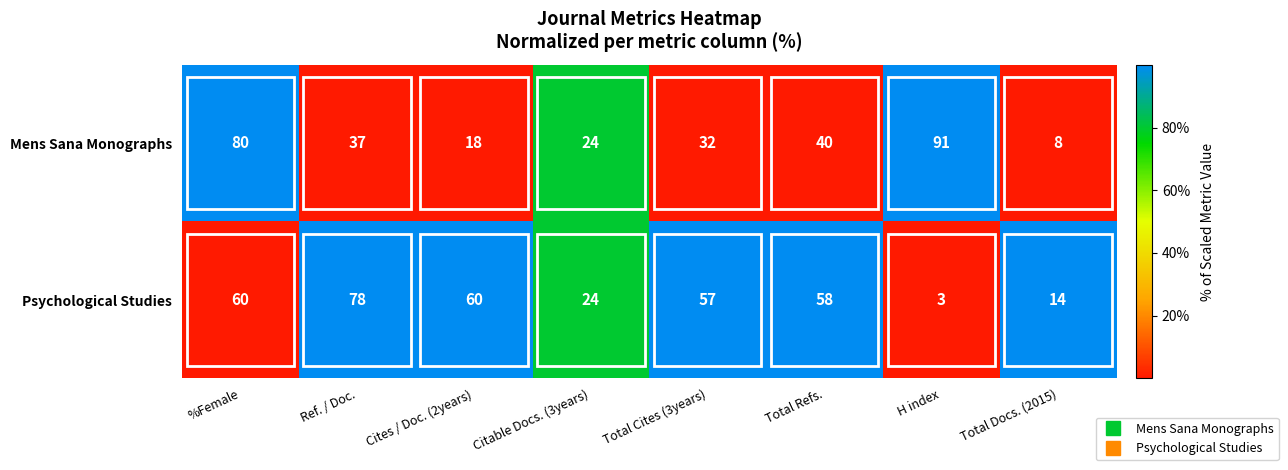

At which category is the sum across all series the highest?

%Female